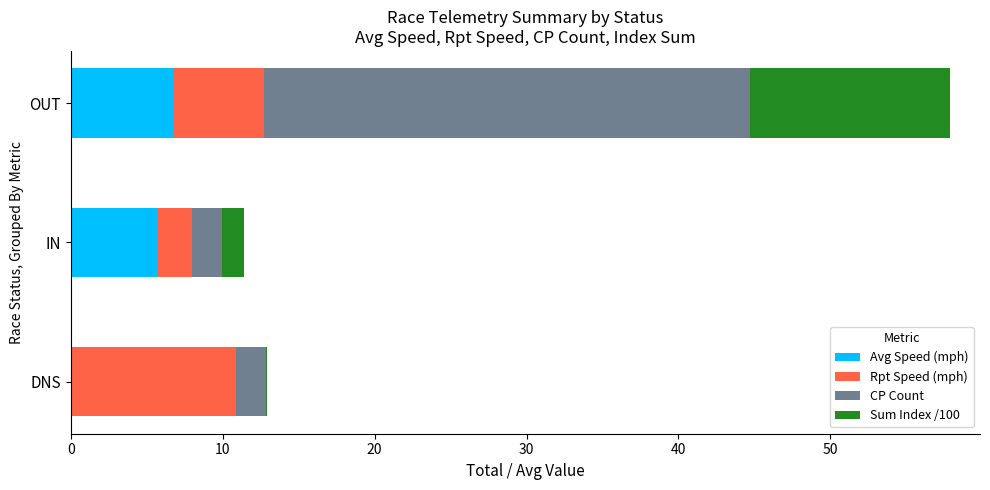

What is the highest value of the Avg Speed (mph) series?

6.7